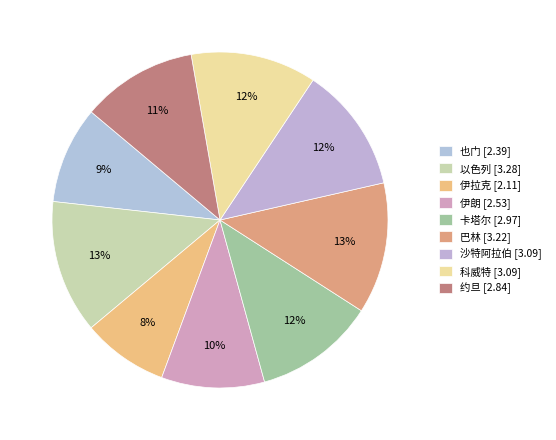

How many segments does this pie chart have?

9